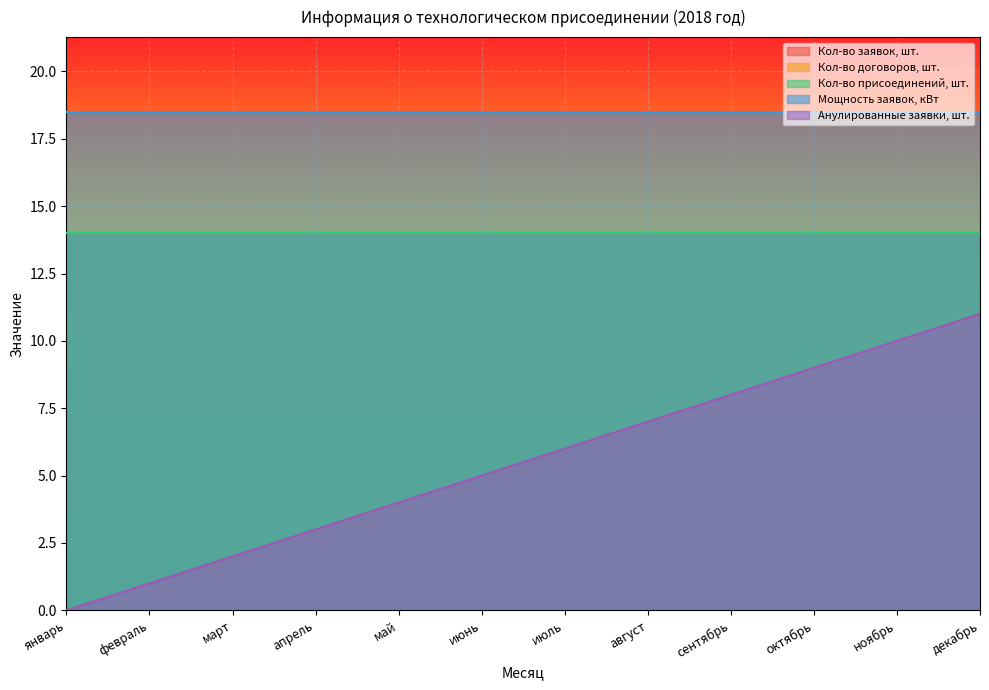

What position from the right is март?

10